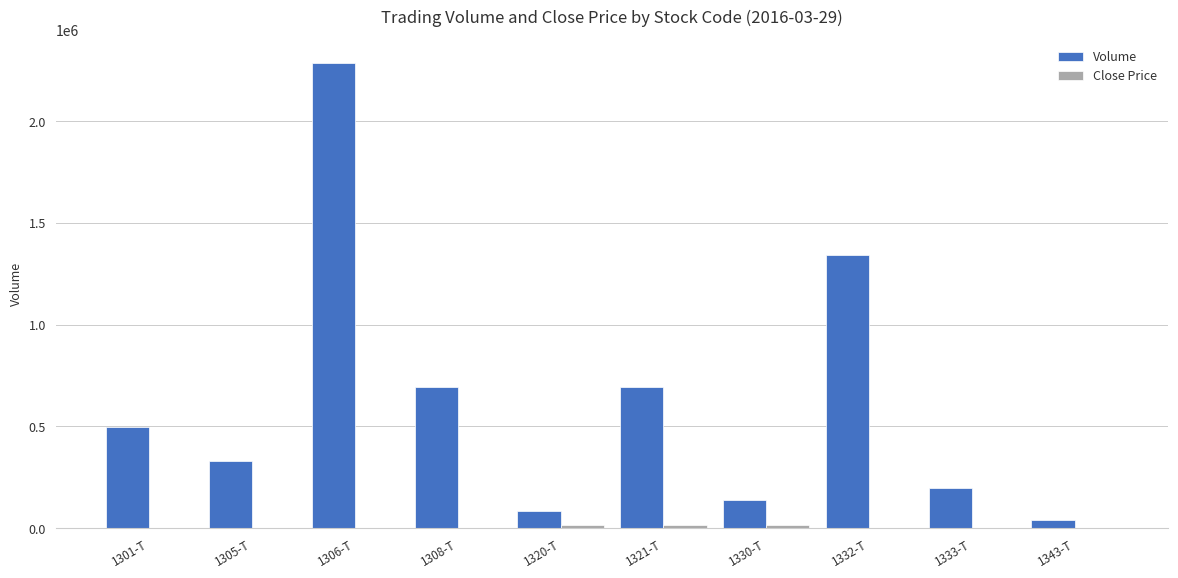

How many data points does each series have?

10